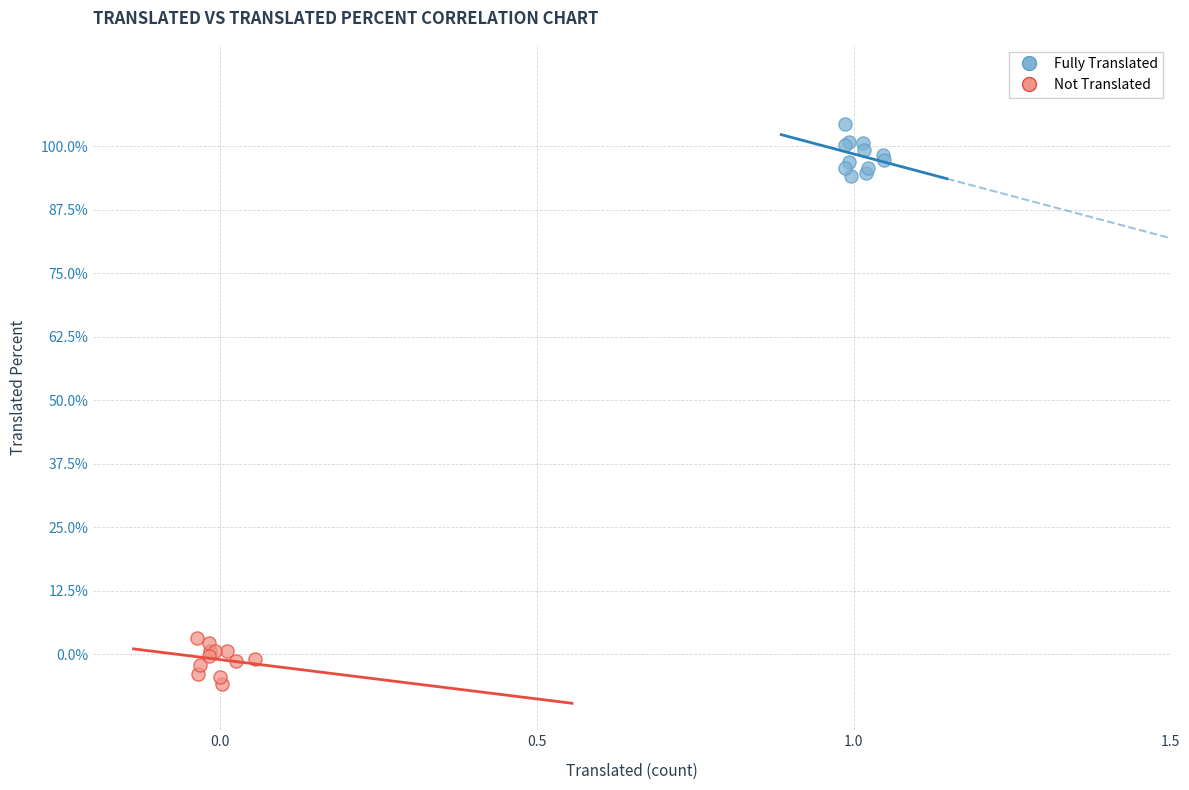

Which series contains the highest Y value?

Fully Translated